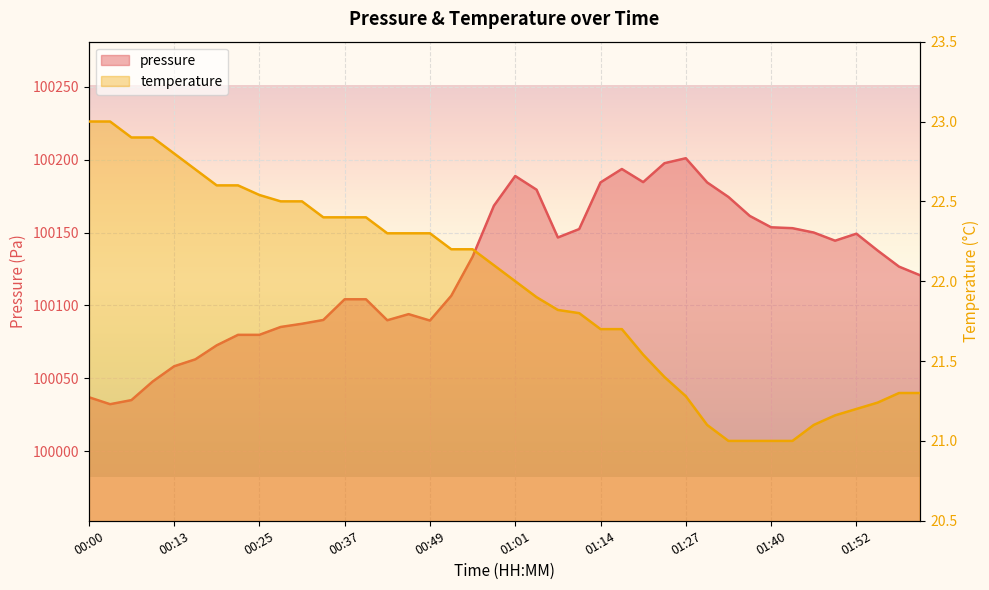

Which series changed the most between 01:37 and 01:46?

pressure